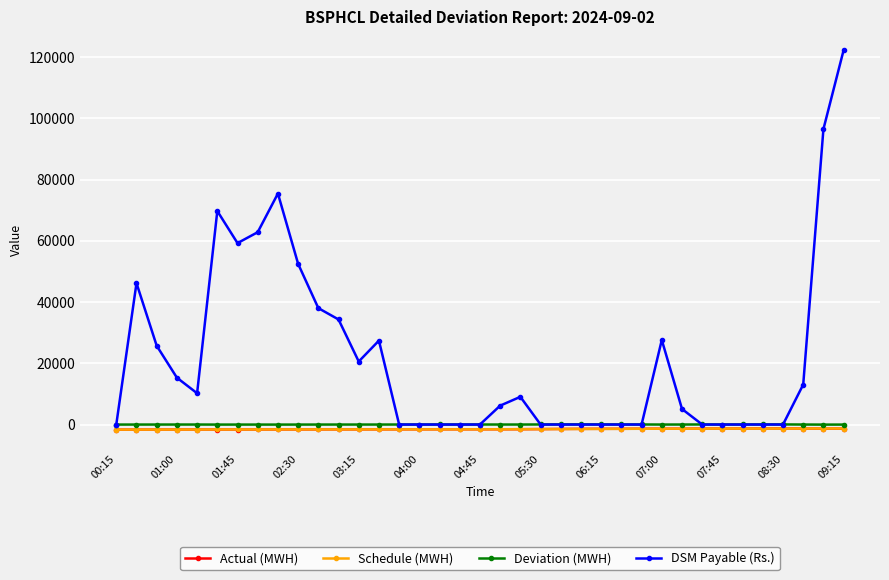

In Deviation (MWH), how many points are lower than both neighbors (excluding endpoints)?

8